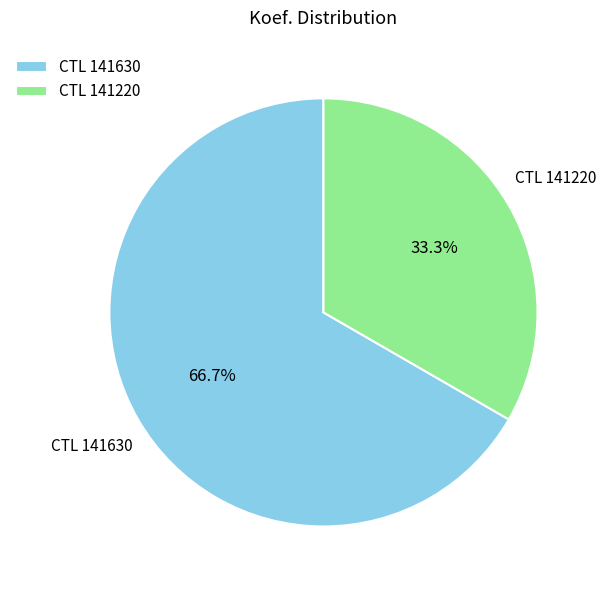

Is there a majority slice in this chart?

Yes